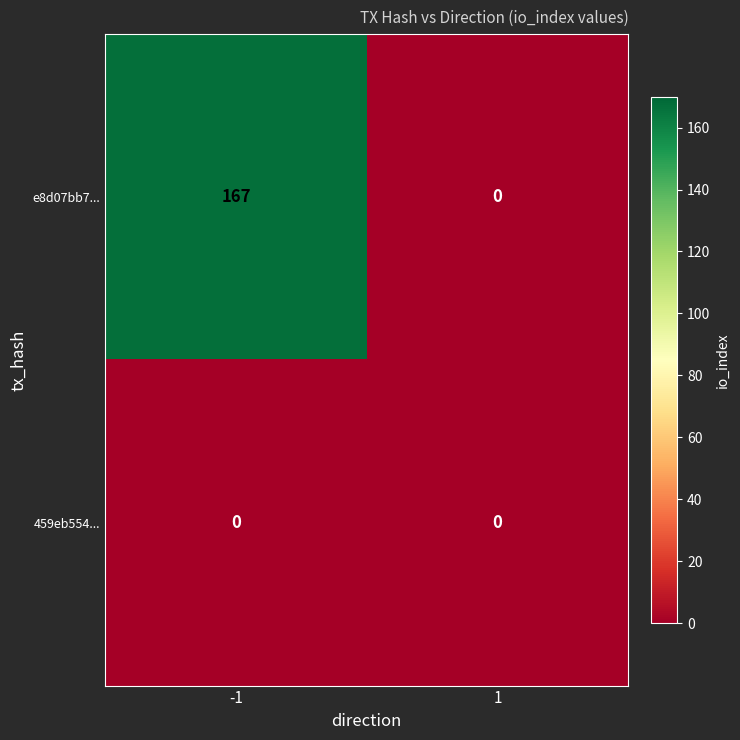

Which series has the widest spread of values?

e8d07bb7...